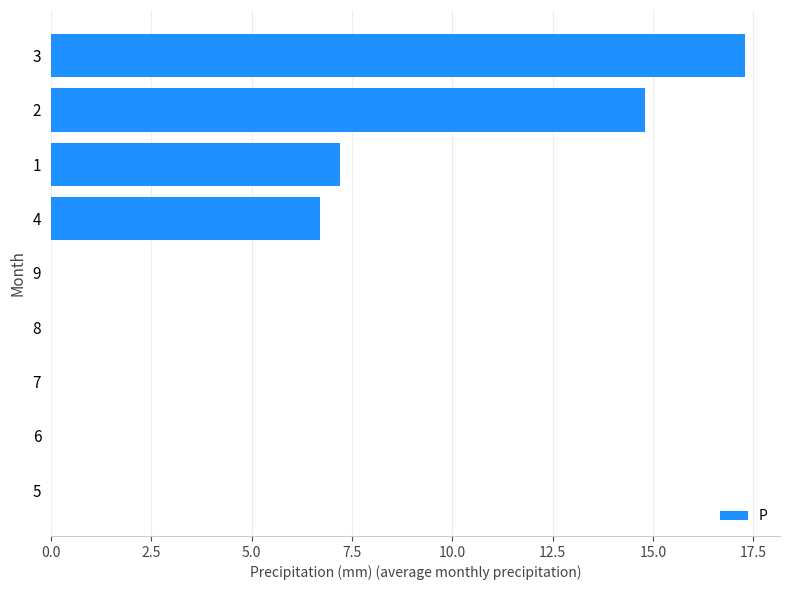

Is it true that the value at 6 is 0.0?

True